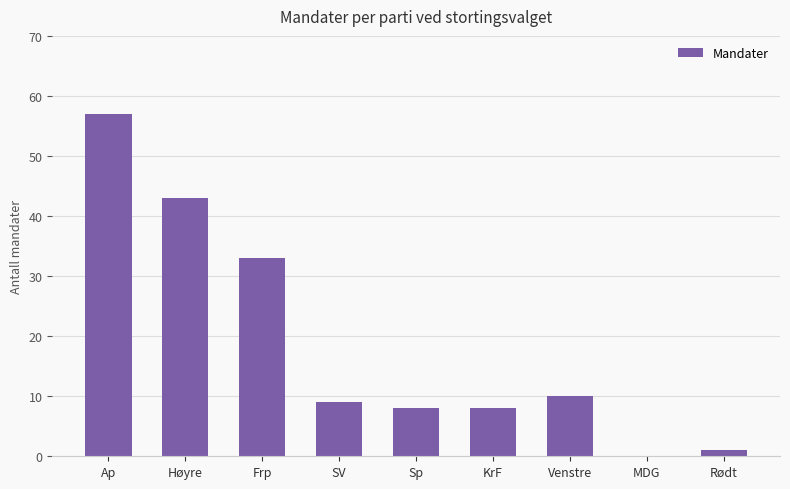

Which label corresponds to the largest value in the chart?

Ap